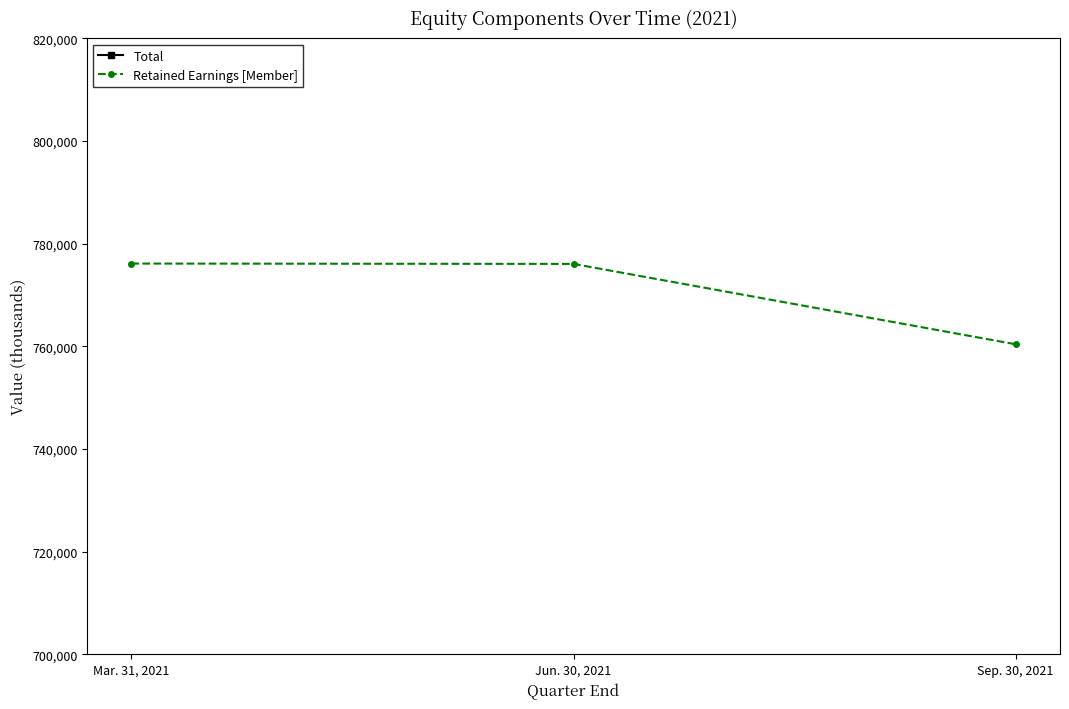

What is the highest value of the Retained Earnings [Member] series?

776121